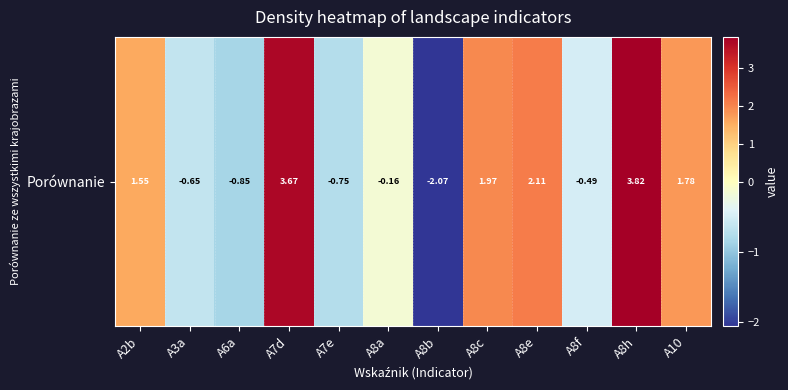

At which category does the chart reach its peak across all series?

A8h